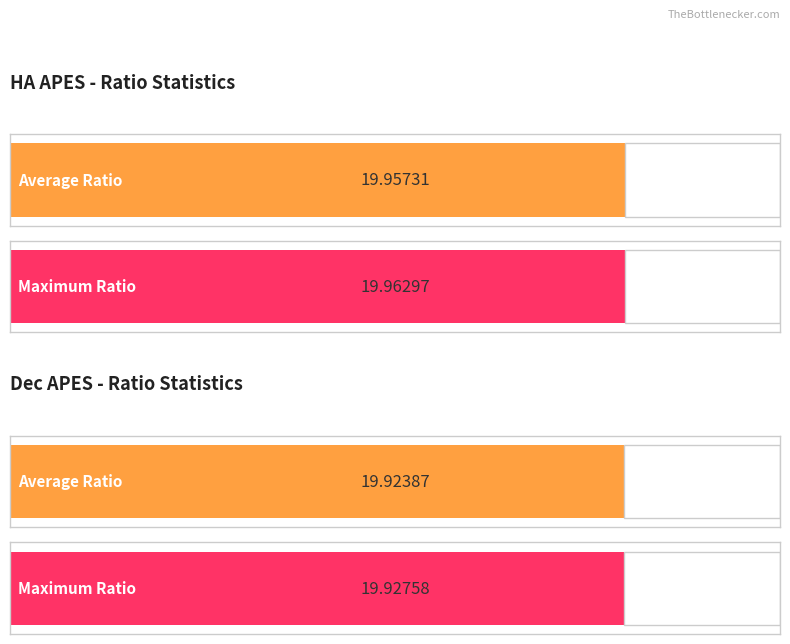

Does the chart contain any negative values?

No